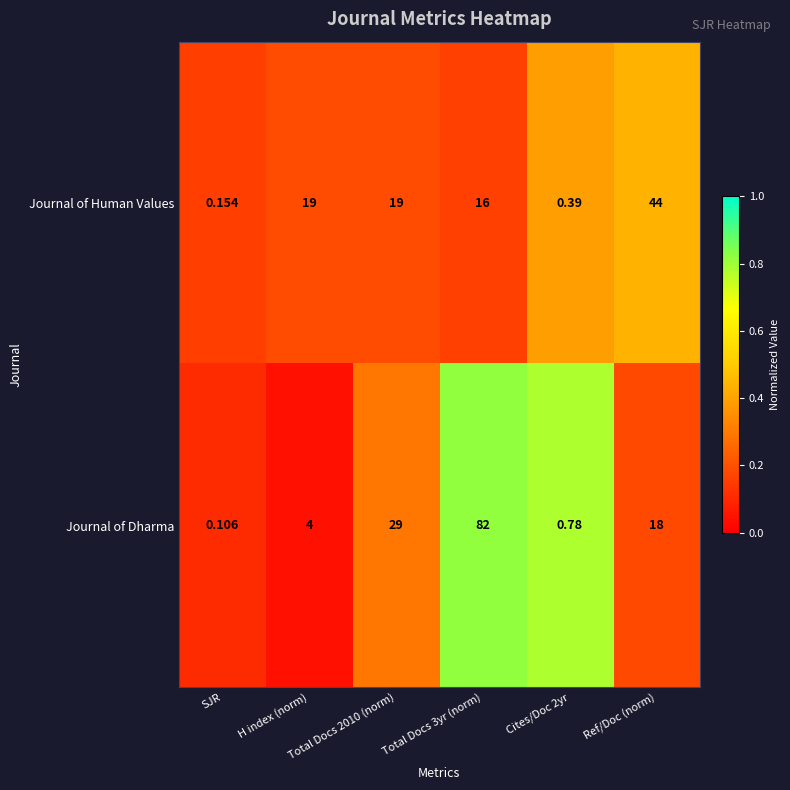

List the series in order of their overall mean, highest first.

Journal of Dharma, Journal of Human Values